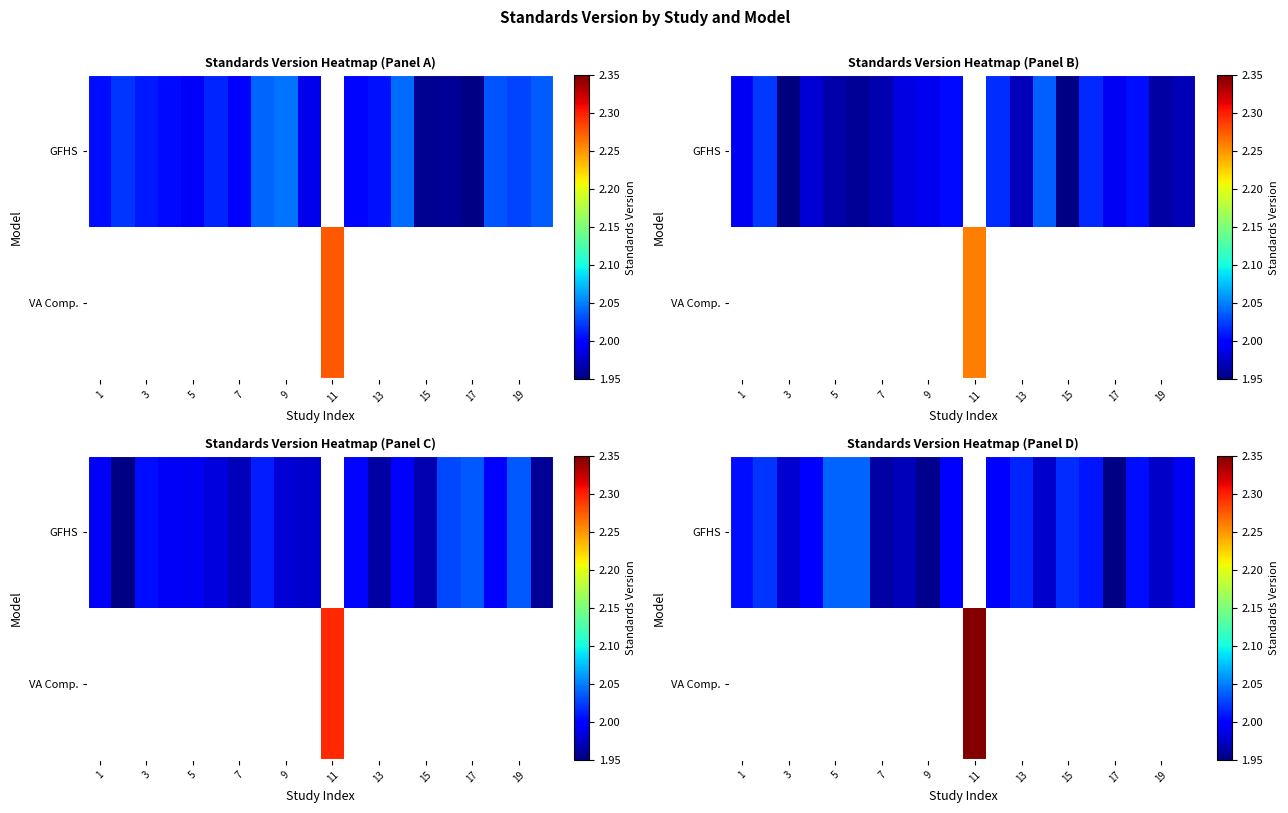

The row_1 series shows 2.3 at 10. True or false?

True